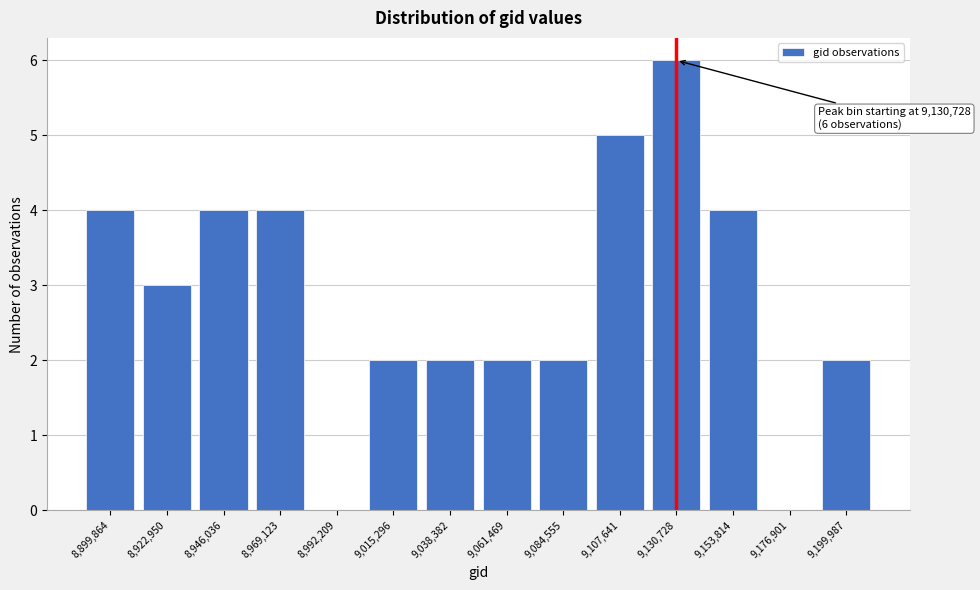

Reading left to right, what are all the values shown in this chart?

8,899,864=4	8,922,950=3	8,946,036=4	8,969,123=4	8,992,209=0	9,015,296=2	9,038,382=2	9,061,469=2	9,084,555=2	9,107,641=5	9,130,728=6	9,153,814=4	9,176,901=0	9,199,987=2